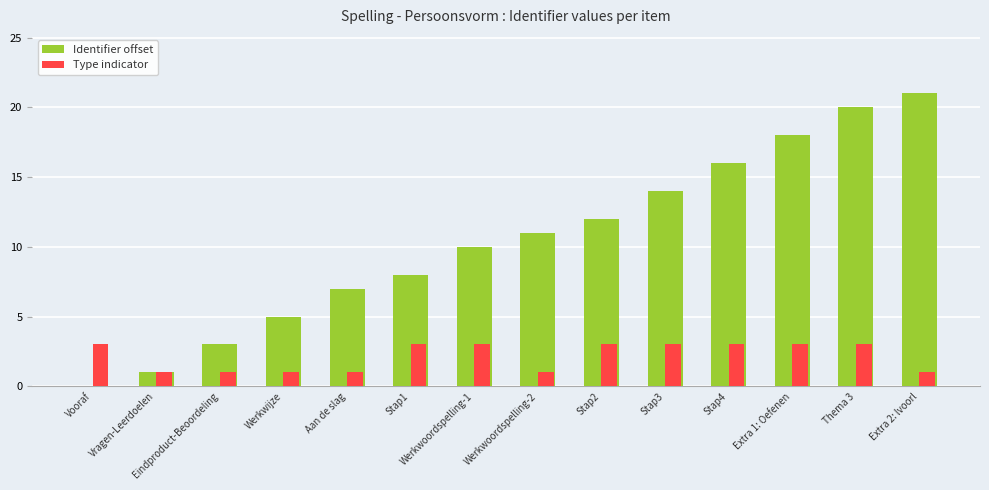

How many data points does each series have?

14